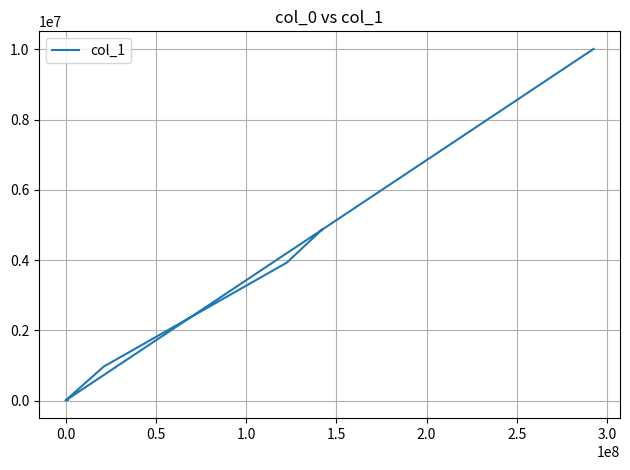

What is the difference between the second highest and minimum values?

4876438